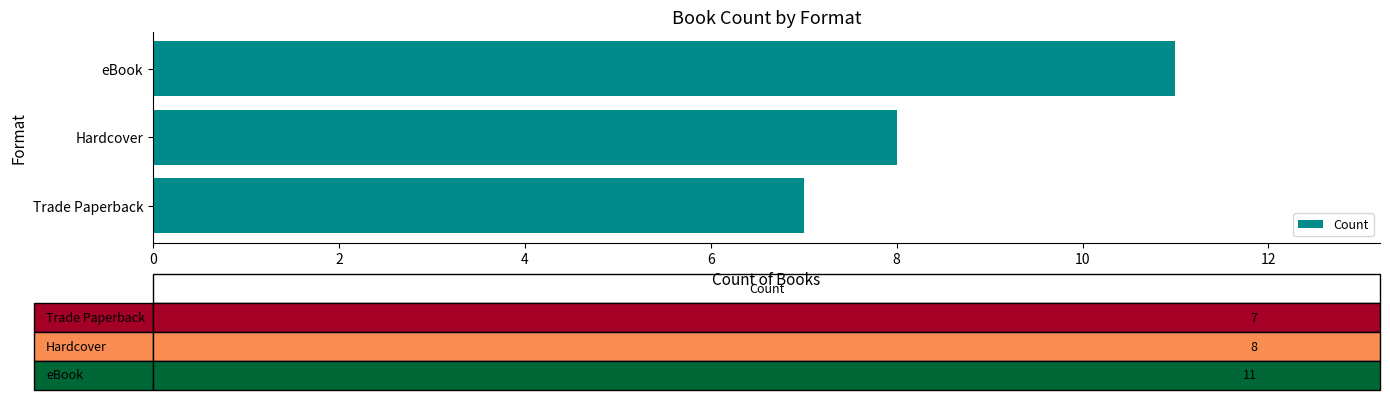

What is the difference between the maximum and minimum values?

4